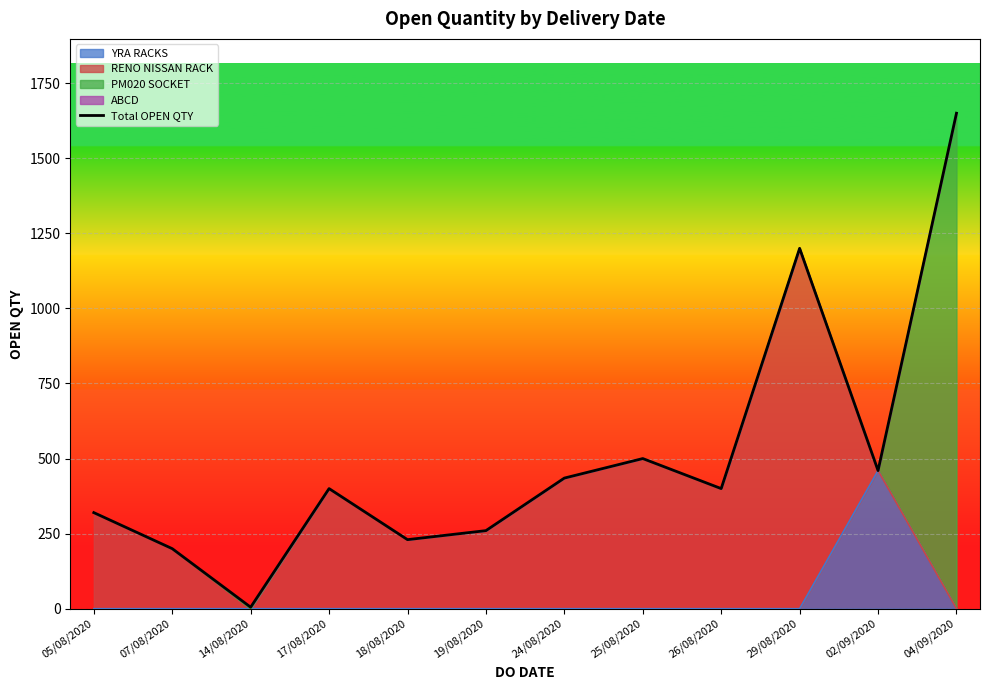

Where is the data nearest to the value 827?

25/08/2020